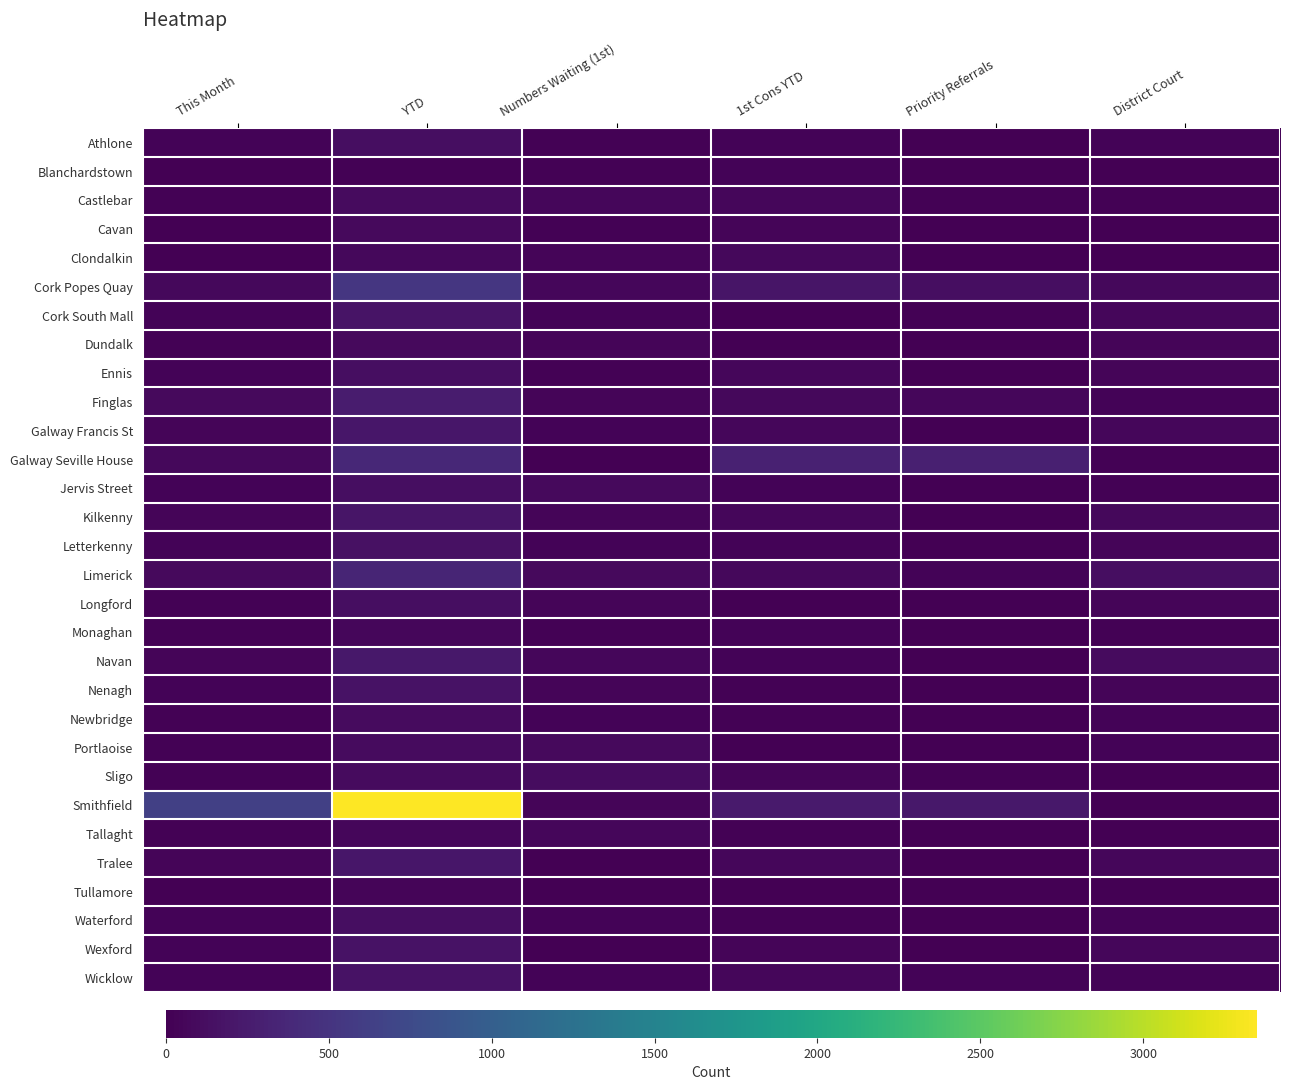

Between Priority Referrals and 1st Cons YTD, which is larger?

1st Cons YTD